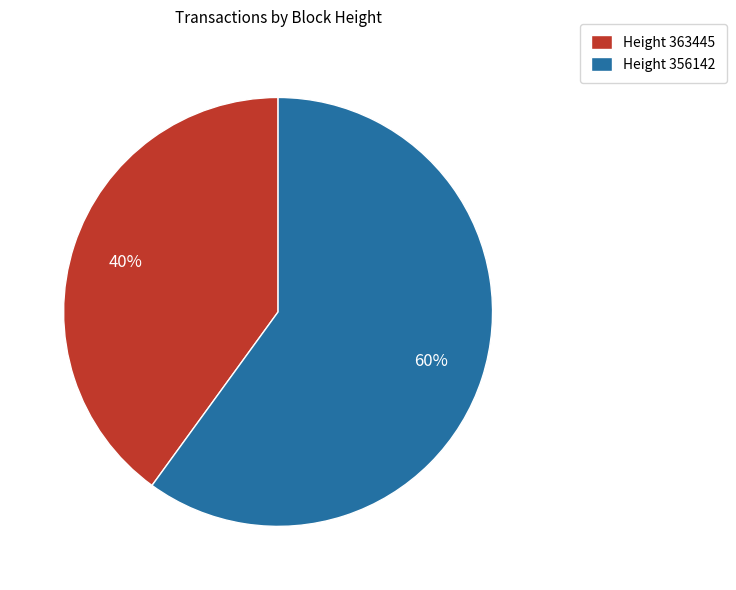

True or false: Height 356142 accounts for 46% of the total.

False